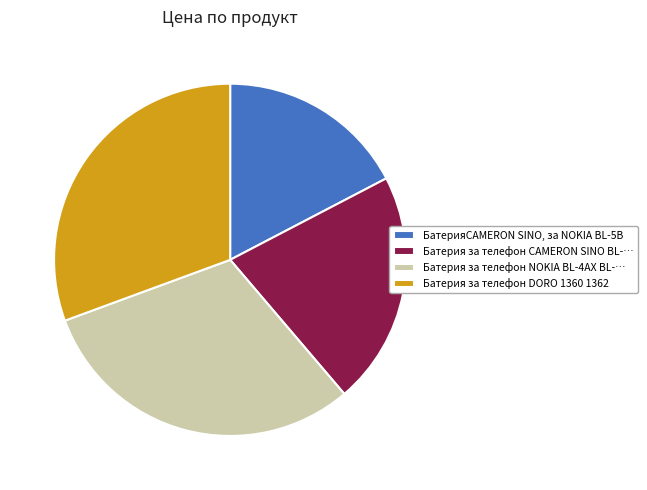

Count the number of slices in the pie.

4